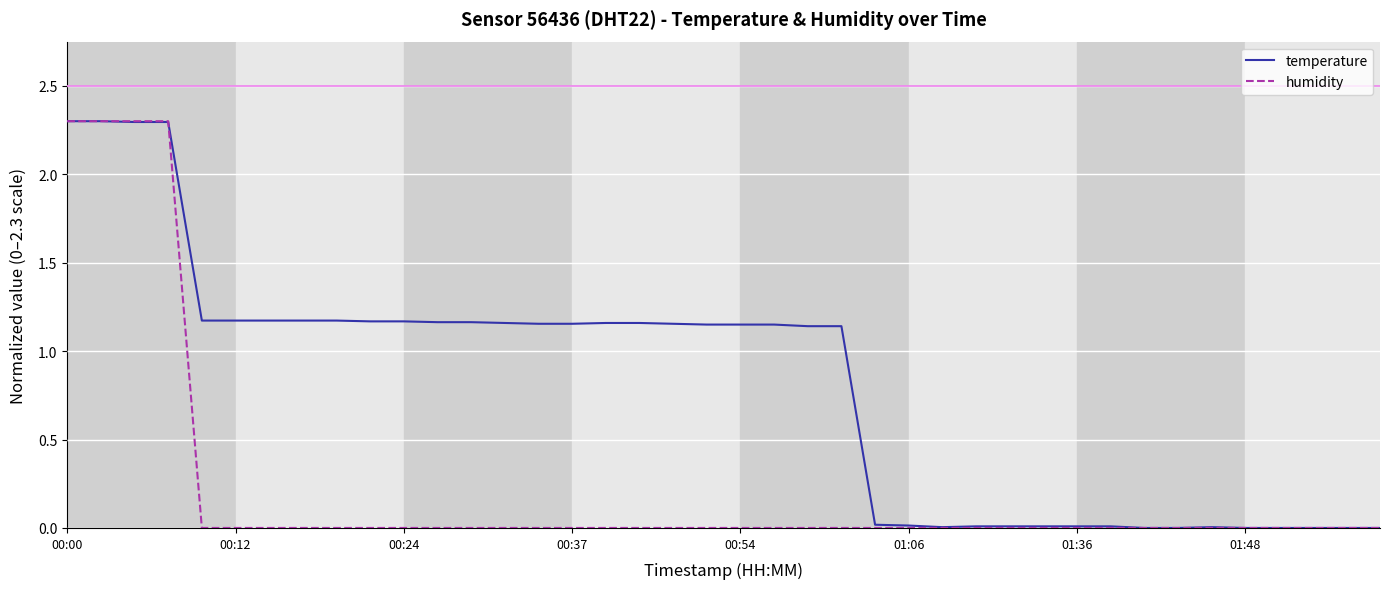

Rank the series by their average value, from highest to lowest.

temperature, humidity